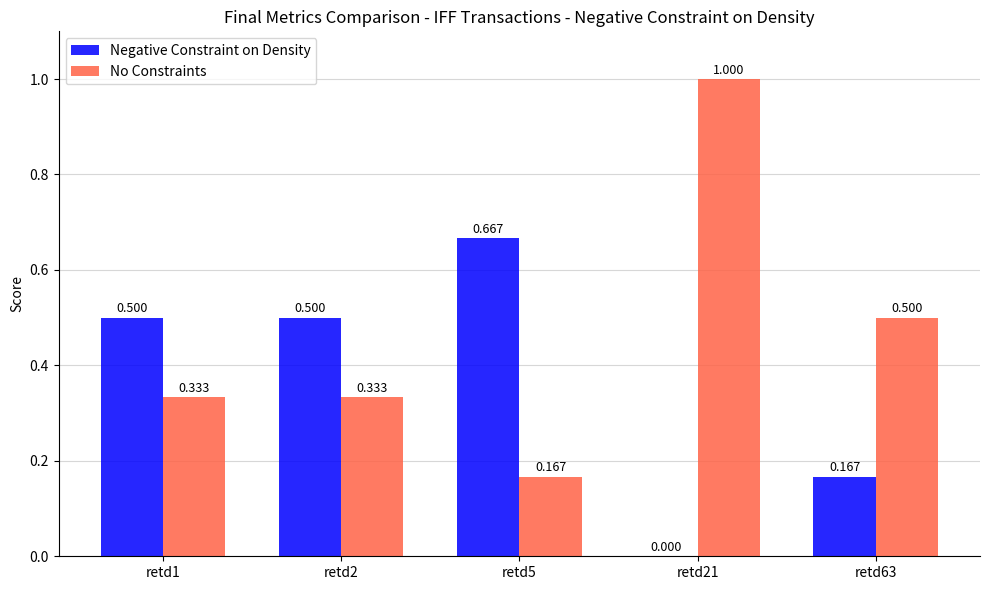

Between retd1 and retd21, which series saw the biggest shift?

No Constraints